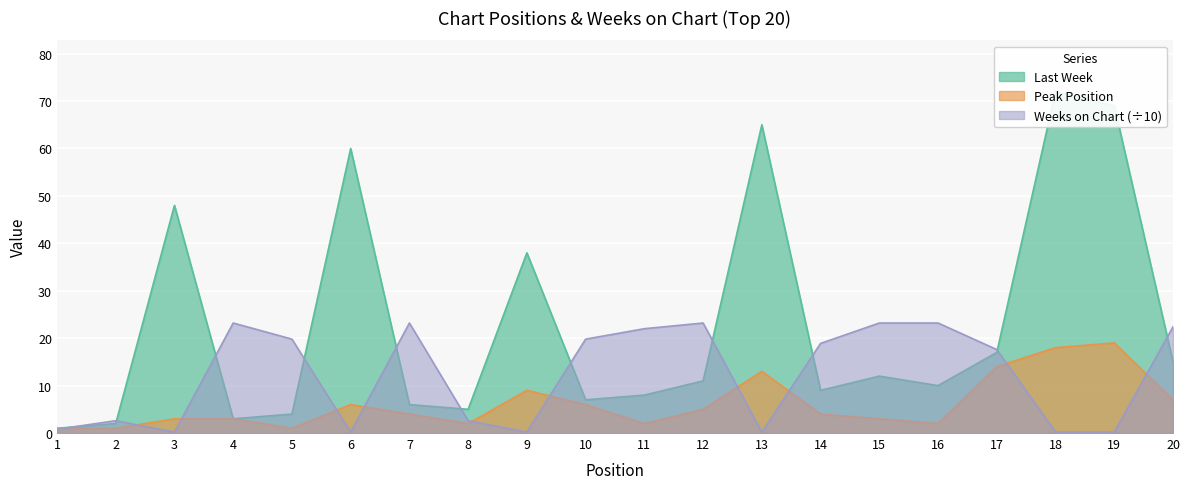

How many lines are shown in the chart?

3